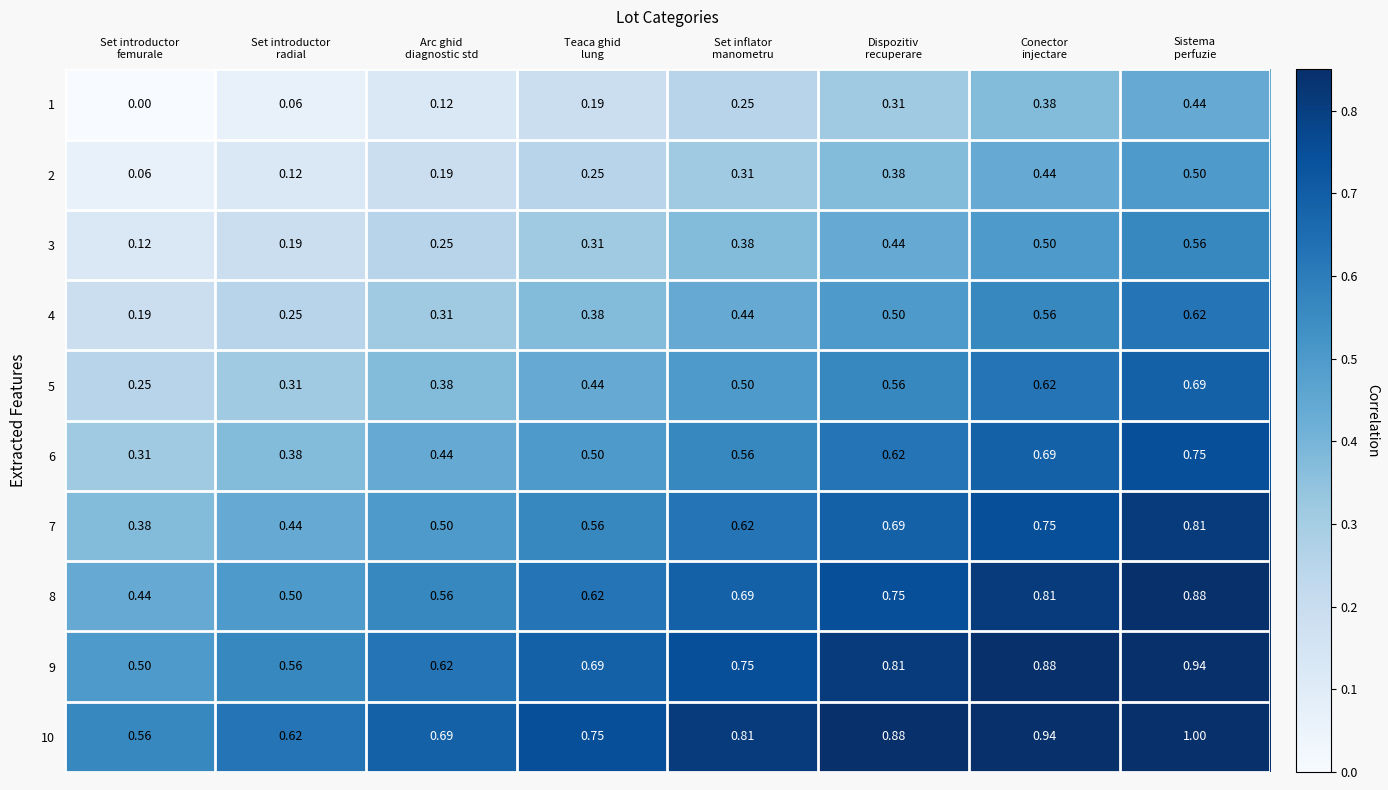

Count the number of categories in the chart.

8